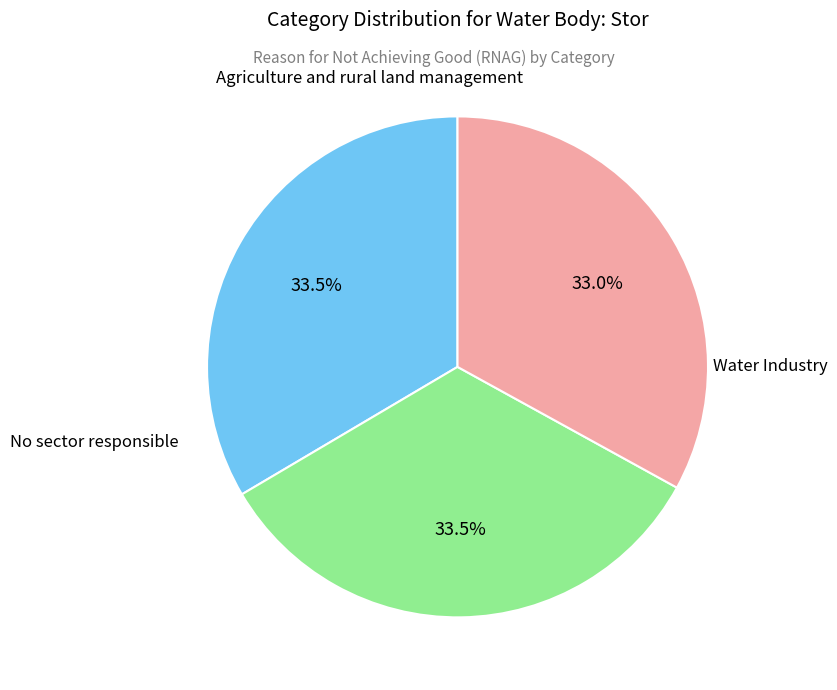

How many segments does this pie chart have?

3